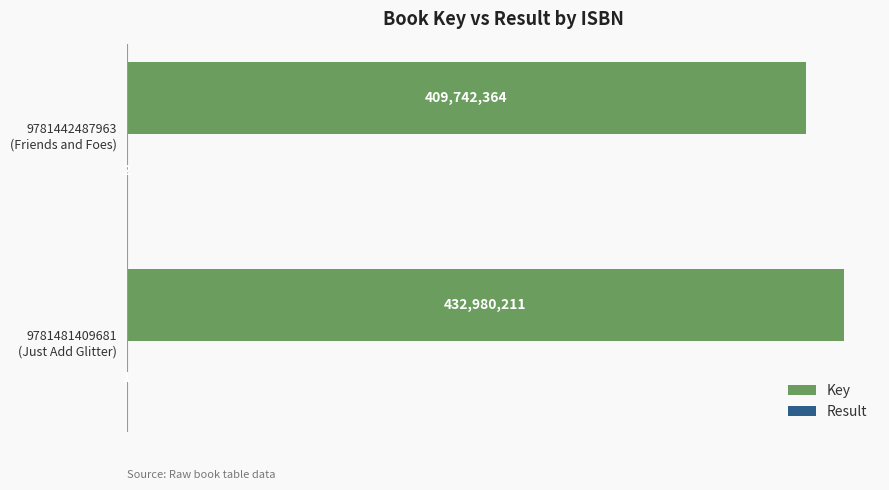

List the labels in order of Result value, largest first.

1, 0